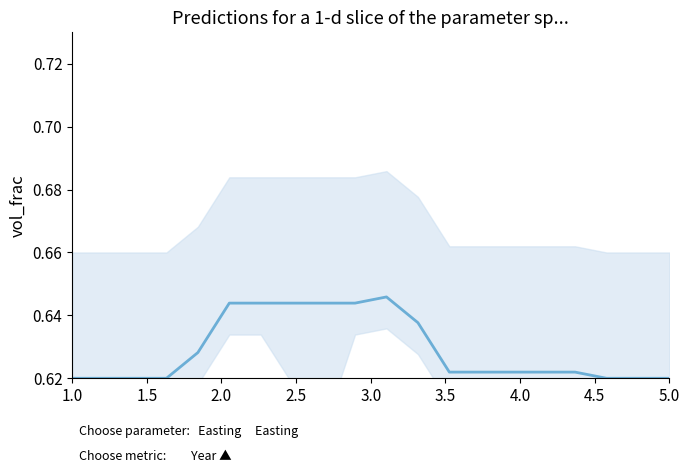

What is the label of the 20th point from the right?

1.0